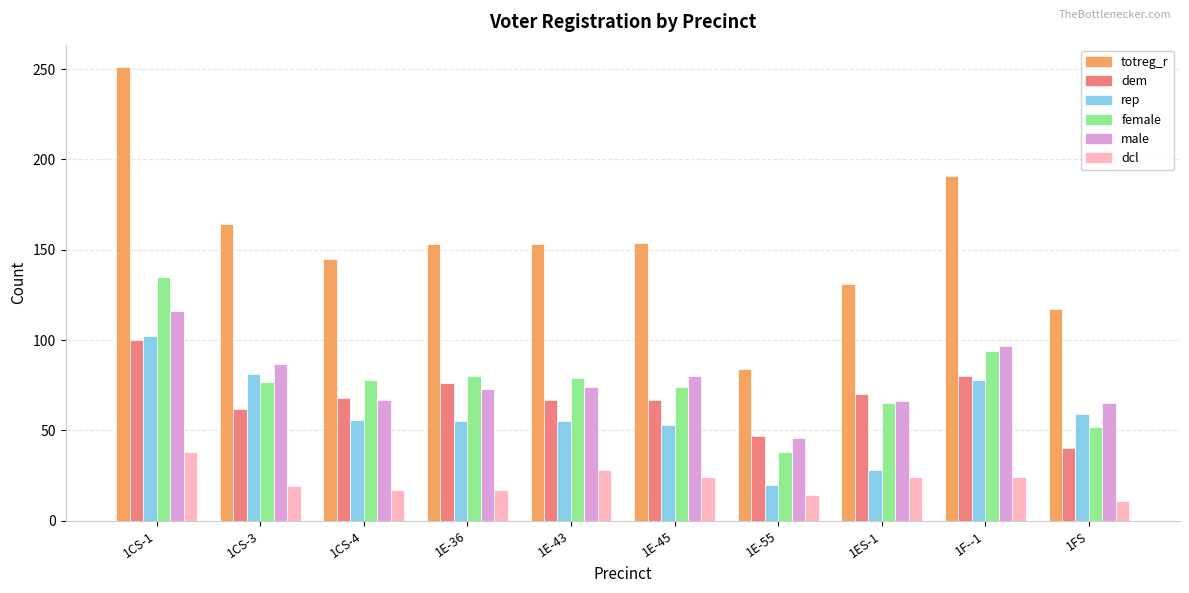

At which category does the chart reach its peak across all series?

1CS-1